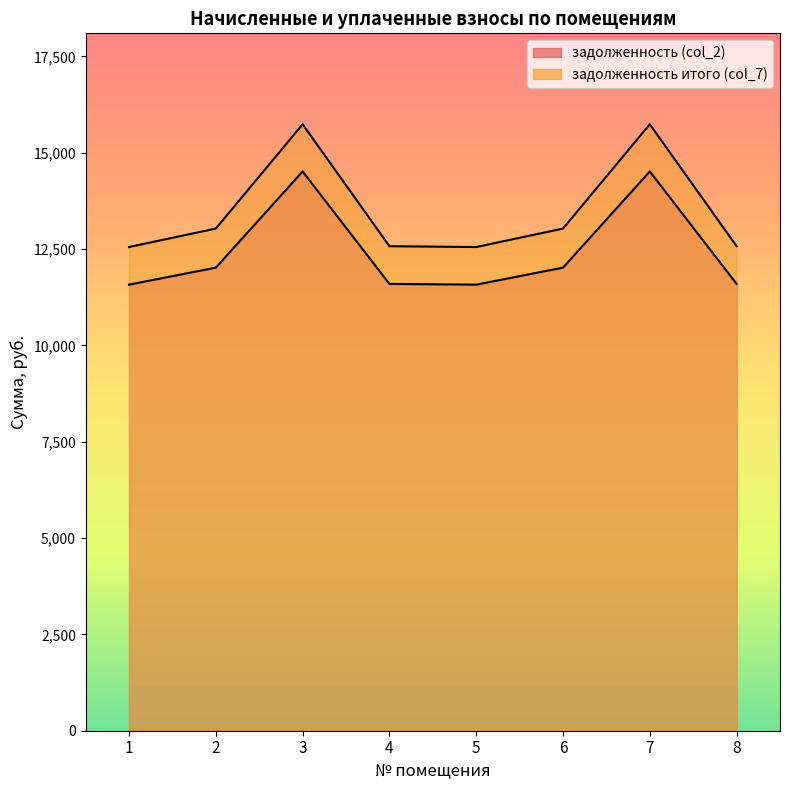

Which has a higher value, 8 or 5?

8